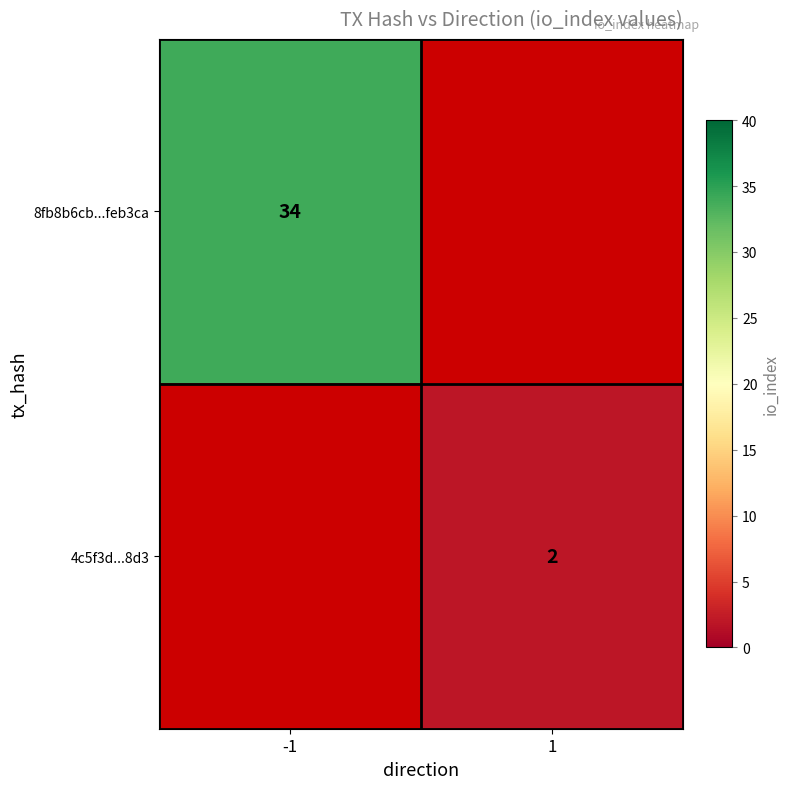

The value of 4c5f3d...8d3 at 1 is 3. True or false?

False